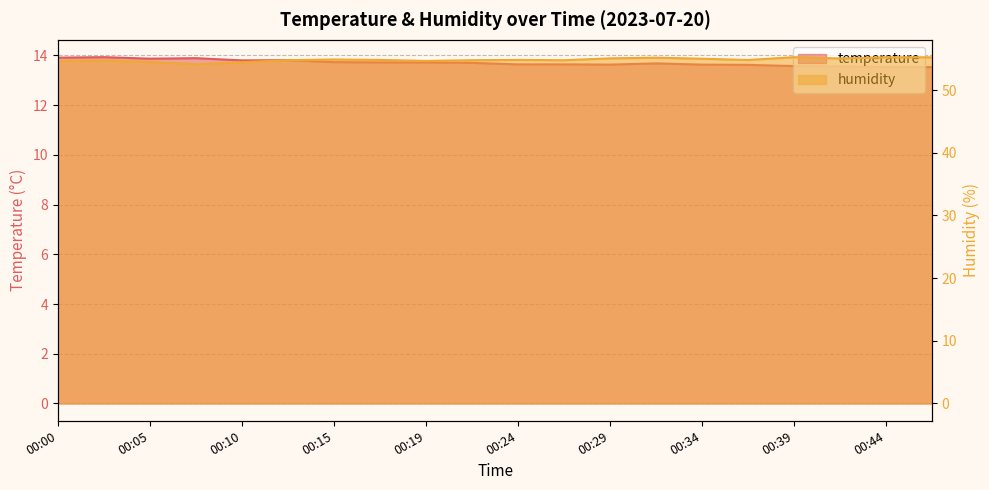

Between 00:10 and 00:02, which is larger?

00:02